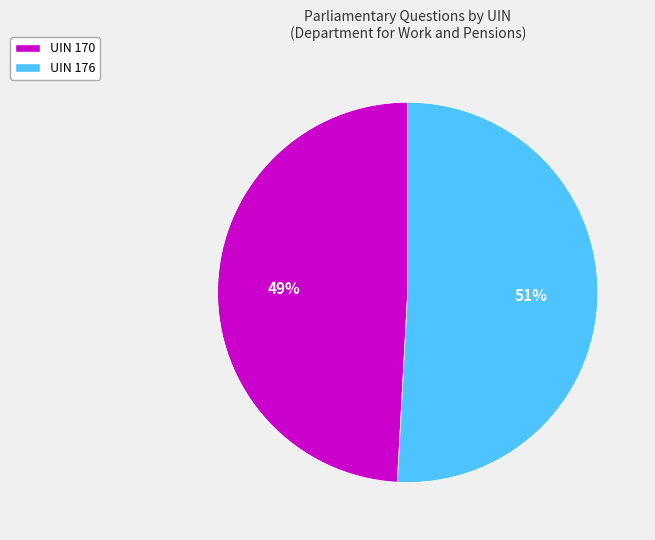

To the nearest percent, what is the average slice percentage?

50%